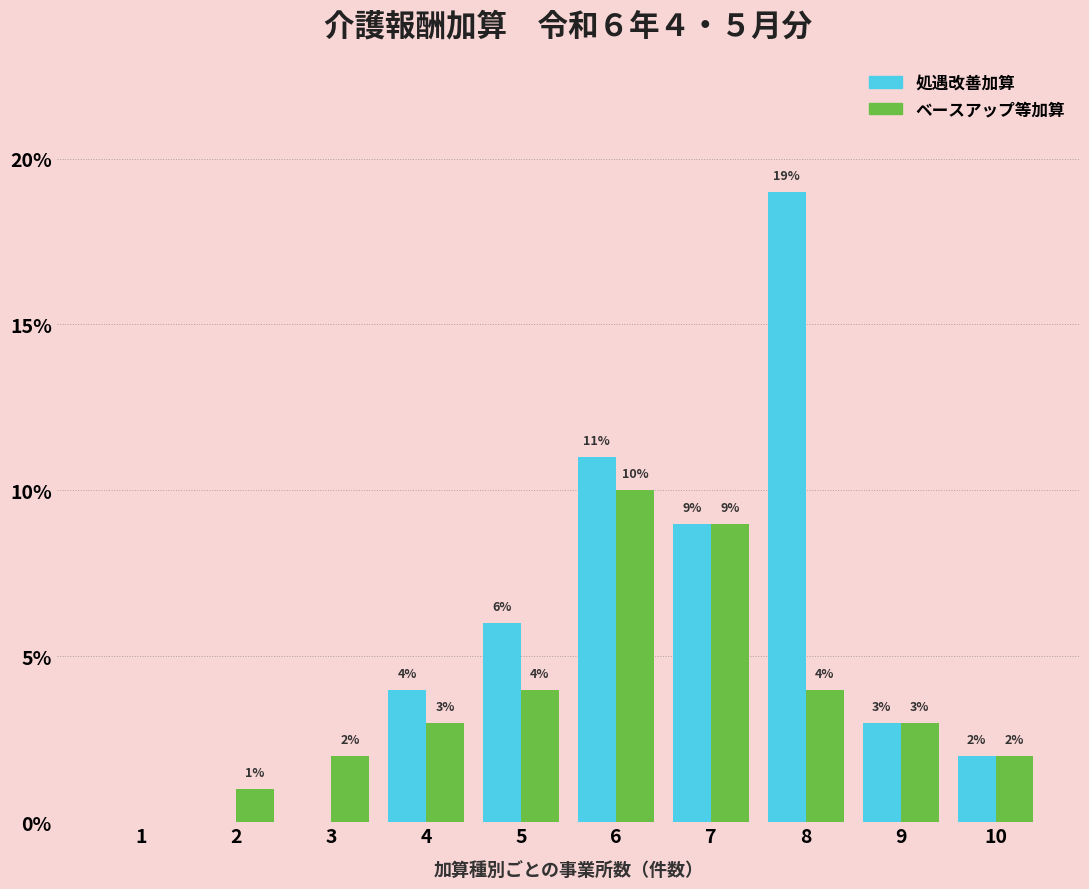

Are the bars grouped side by side (vs. stacked)?

Yes